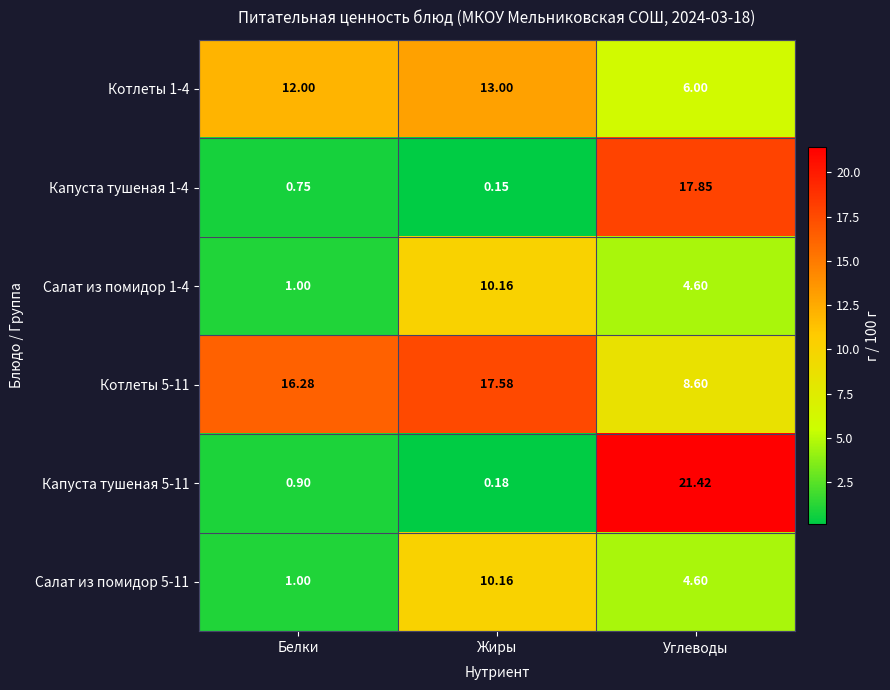

How many series are shown in this chart?

6